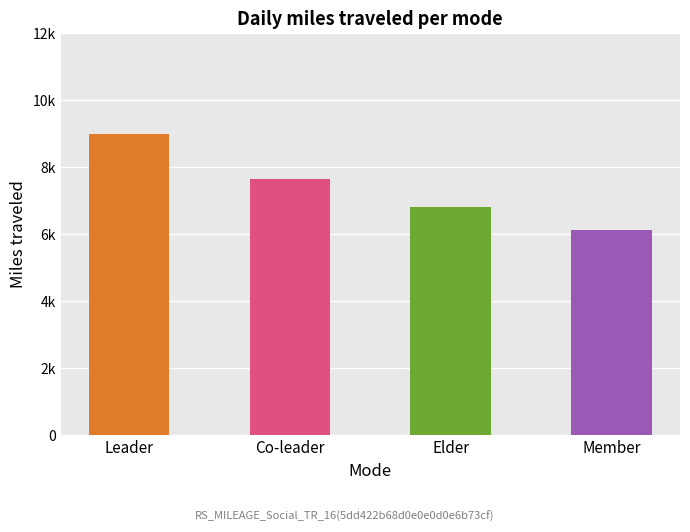

What is the value of the 4th bar from the left?

6135.5